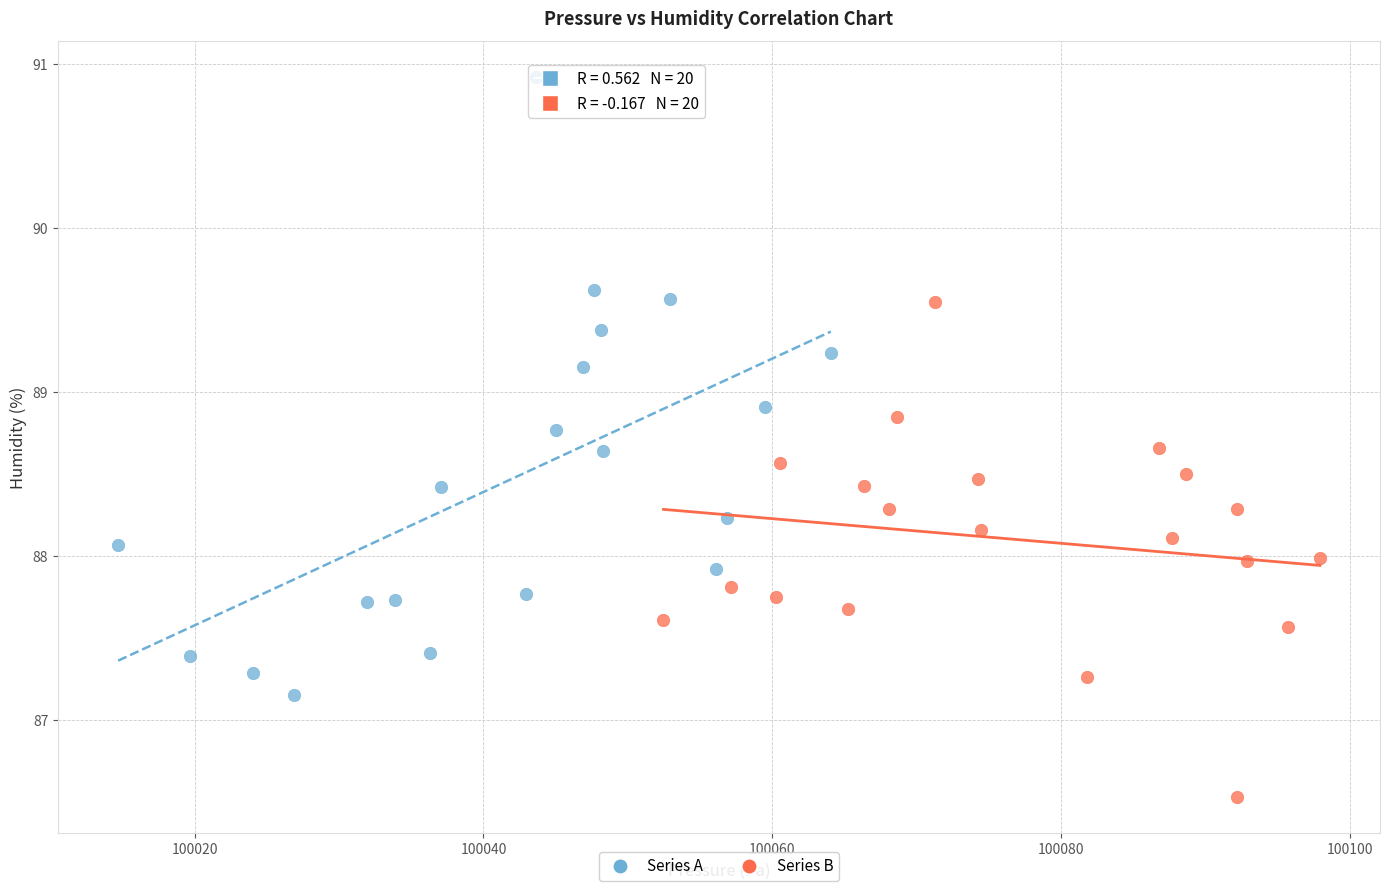

Which series contains the highest Y value?

Series A